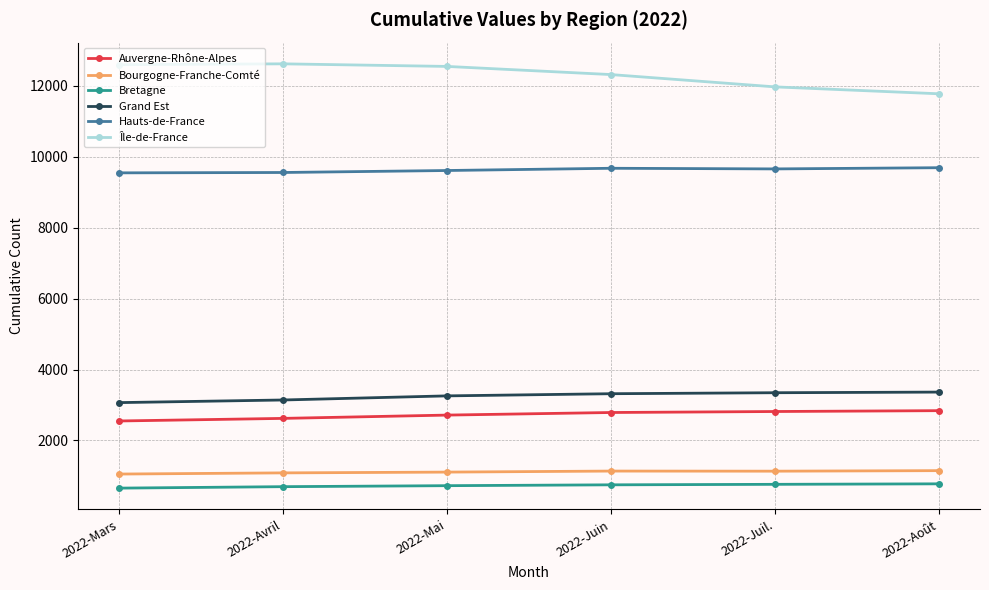

What is the minimum value shown in the chart?

656